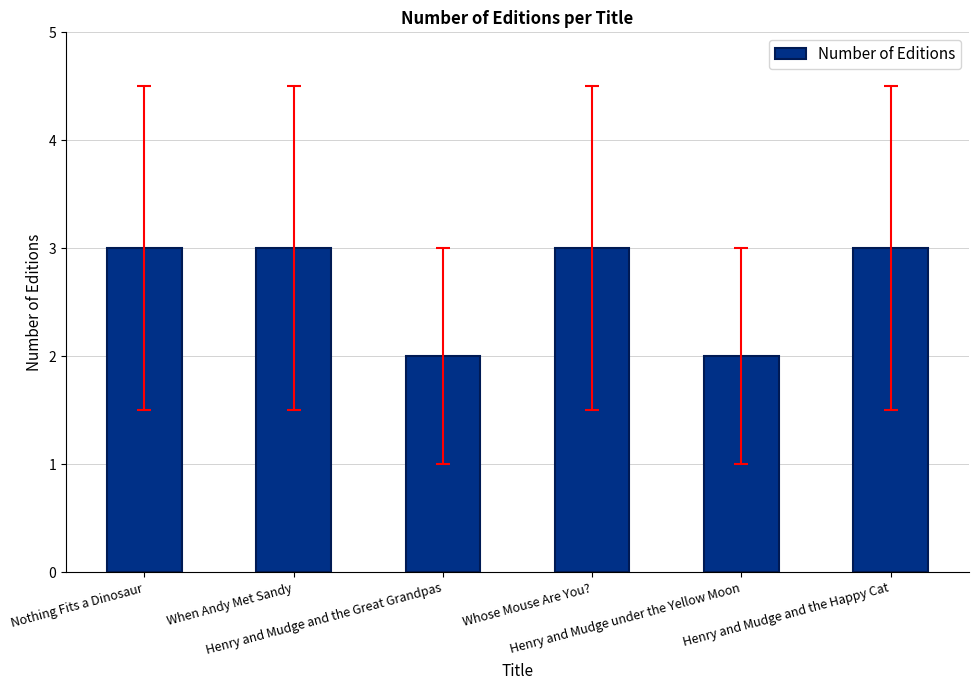

Between Henry and Mudge and the Great Grandpas and Whose Mouse Are You?, which is larger?

Whose Mouse Are You?